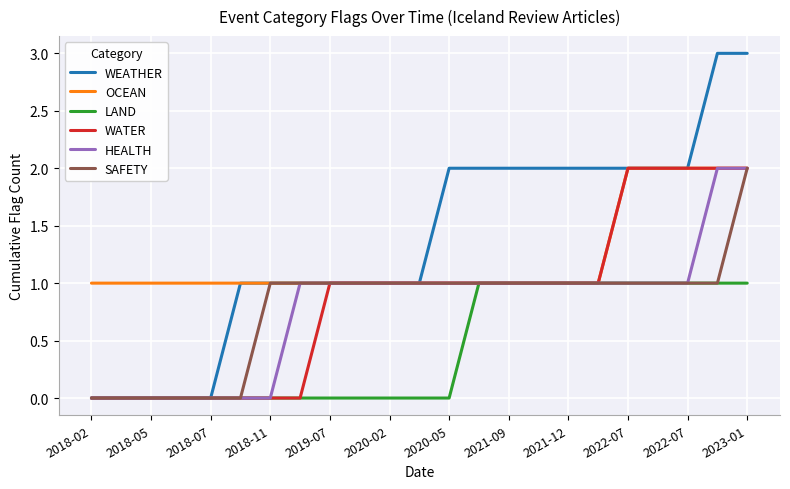

How many lines are shown in the chart?

6